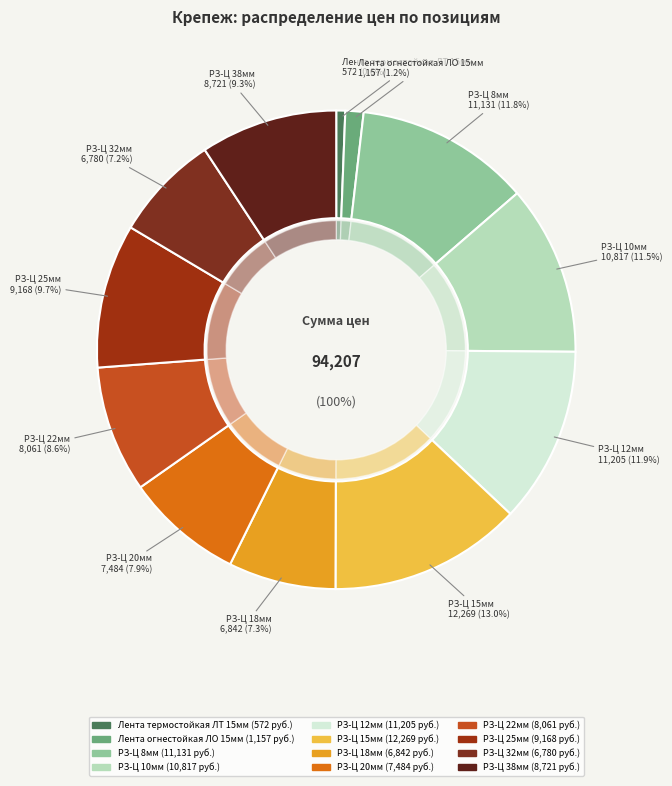

Count the number of slices in the pie.

12